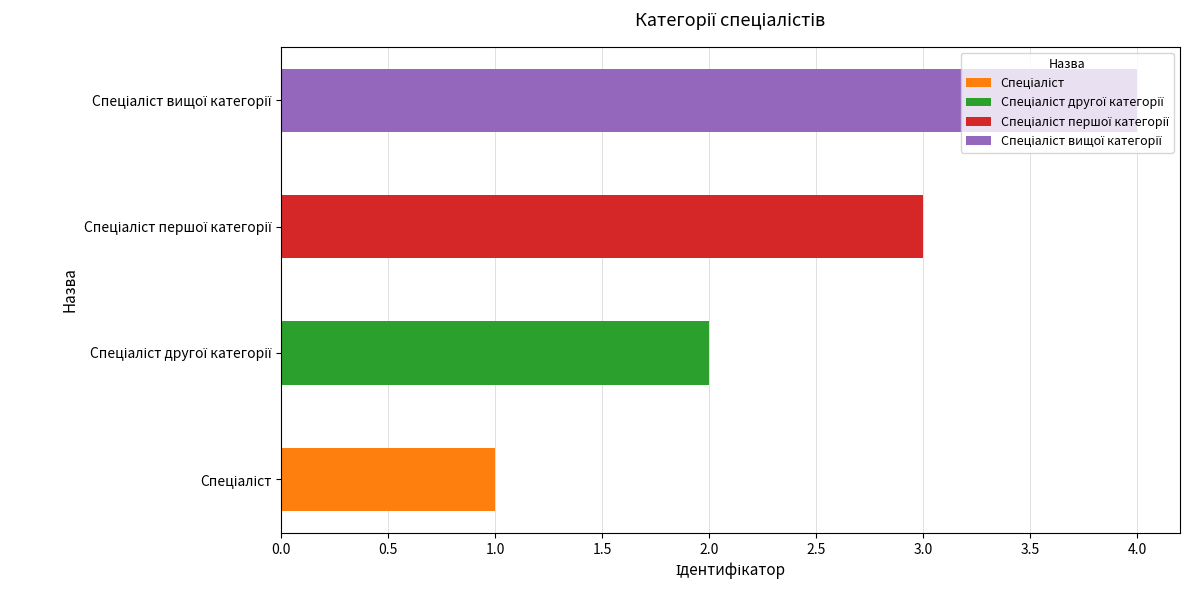

Reading right to left, transcribe all the data shown in this chart.

Спеціаліст вищої категорії=4	Спеціаліст першої категорії=3	Спеціаліст другої категорії=2	Спеціаліст=1